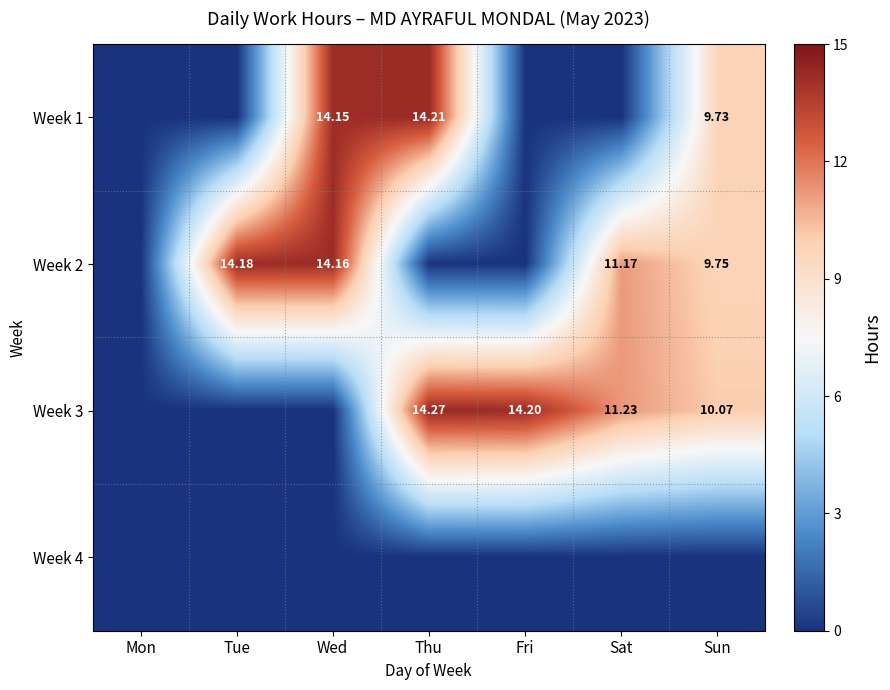

Rank the series by their maximum value, from lowest to highest.

Week 4, Week 2, Week 1, Week 3